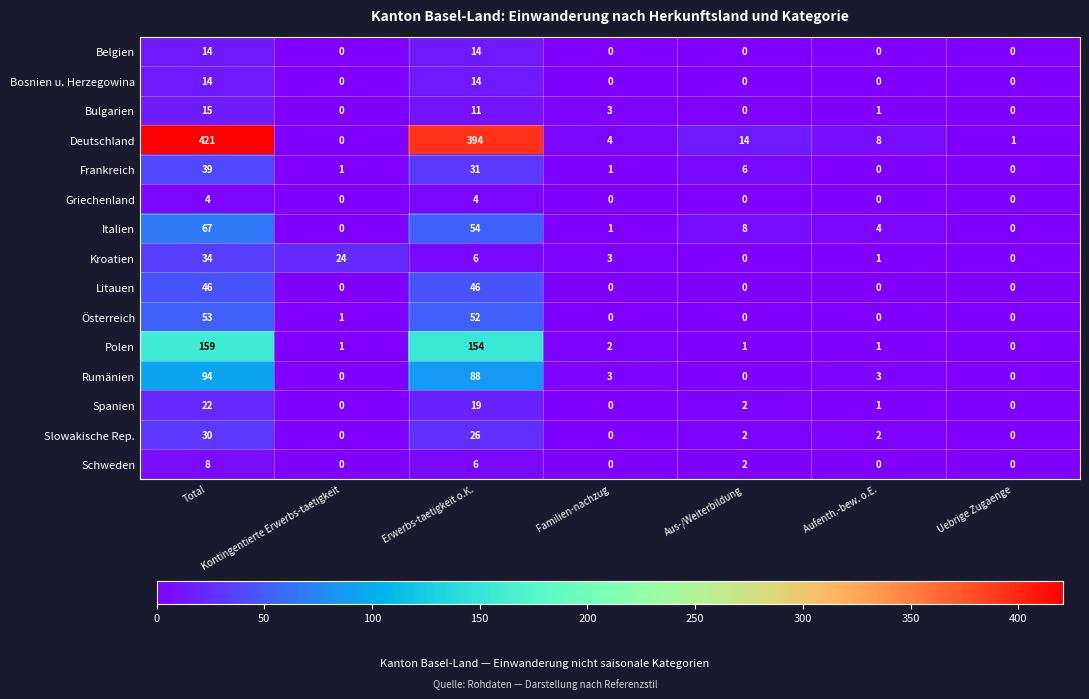

What is the highest value of the Bosnien u. Herzegowina series?

14